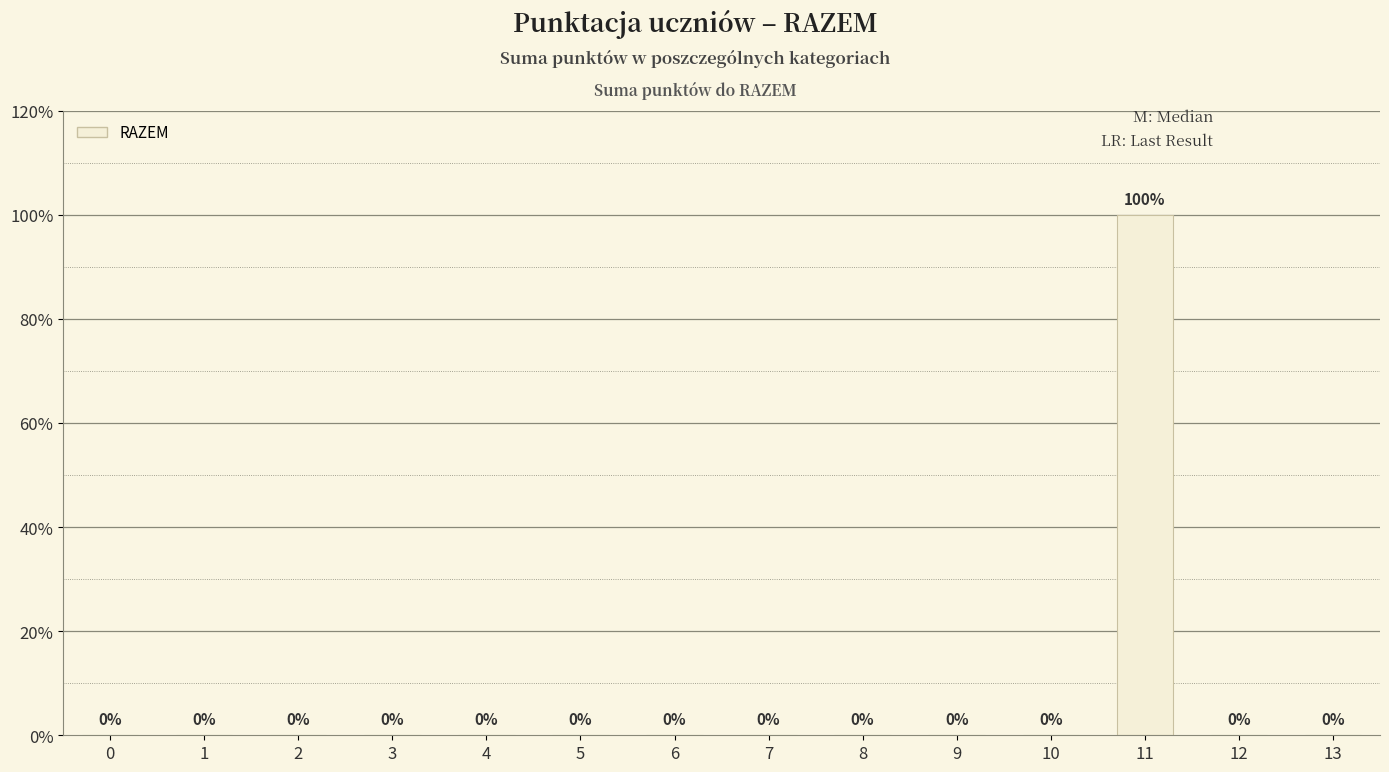

Are the bars horizontal?

No